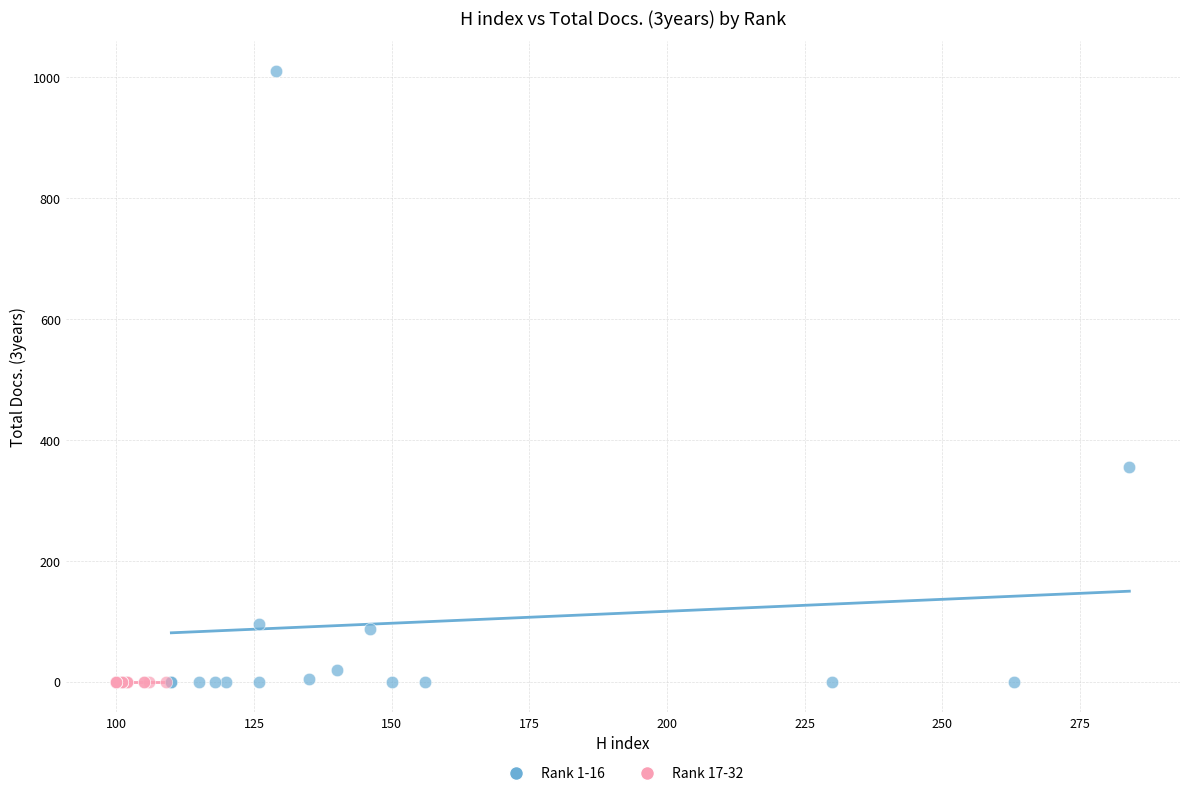

Which series reaches the maximum Y coordinate?

Rank 1-16